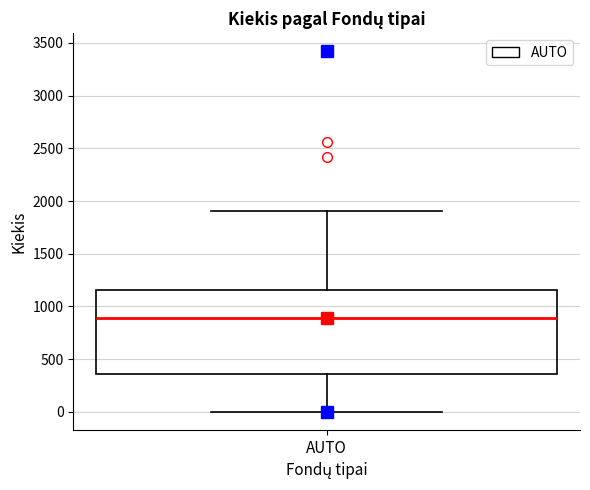

Read this box plot against the y-axis: the position of the median line, the range covered by the box, and the ends of both whiskers. The values are not printed on the chart, so give them approximately, as read against the axis.

median 900, box 350 to 1150, whiskers 0 to 1900